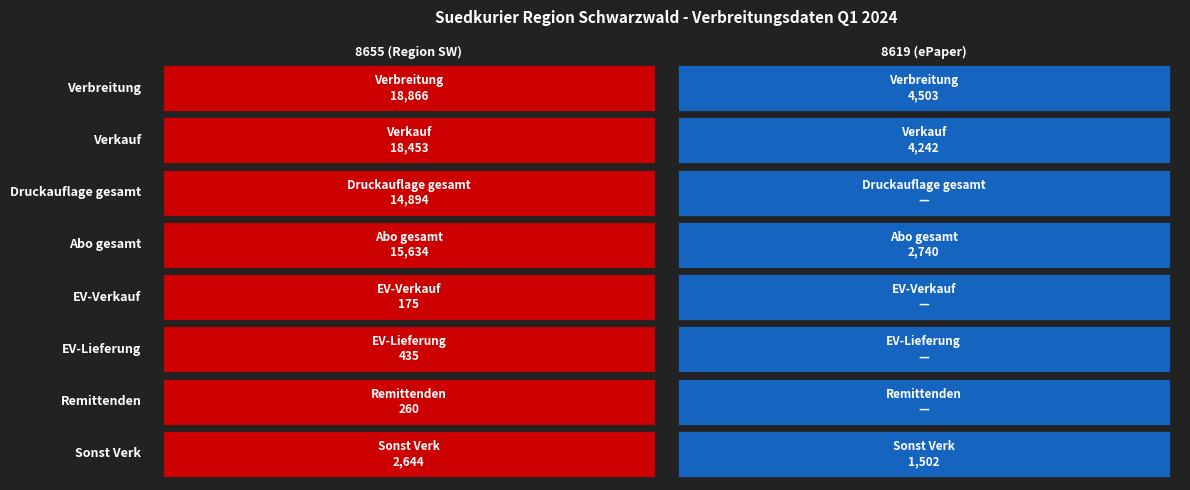

The value of 8655 at 2 is 14894. True or false?

True